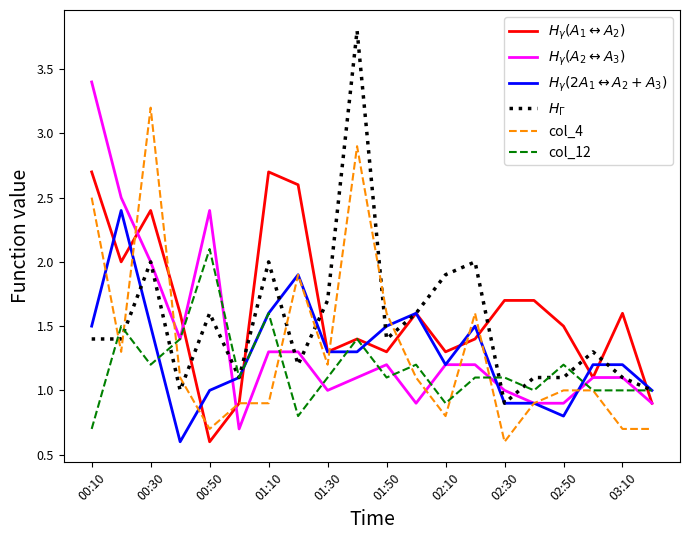

What is the smallest value displayed?

0.6